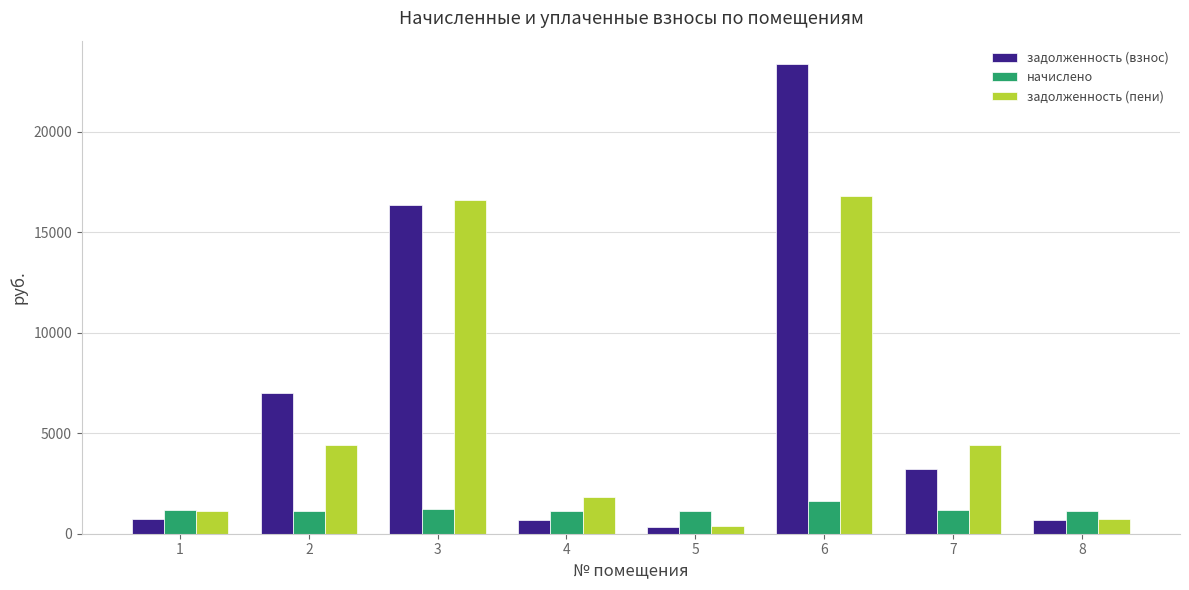

What is the sum of all задолженность (пени) values?

46304.0